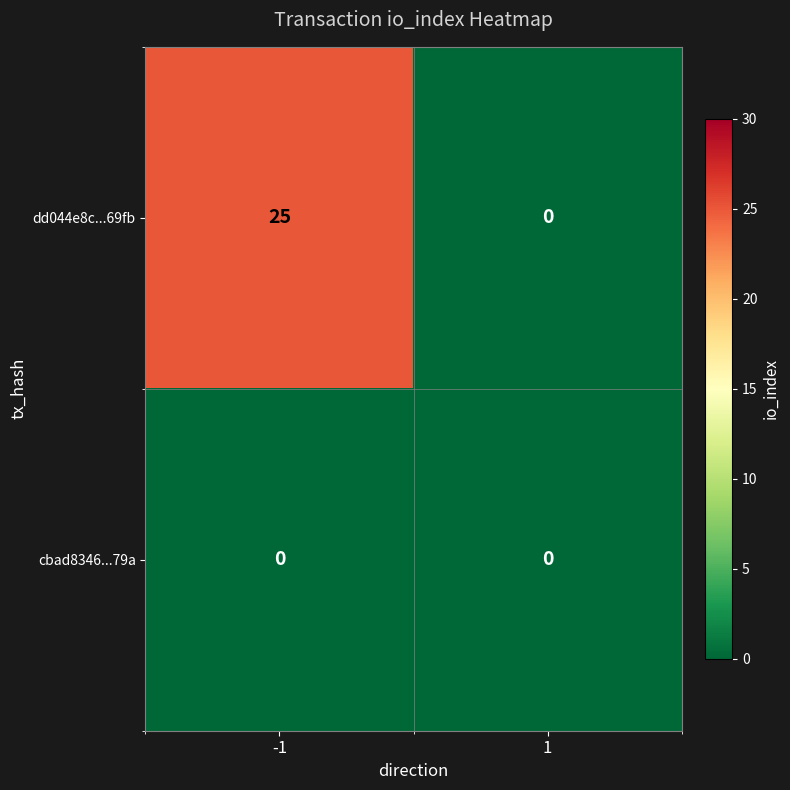

The value of dd044e8c...69fb at -1 is 45. True or false?

False